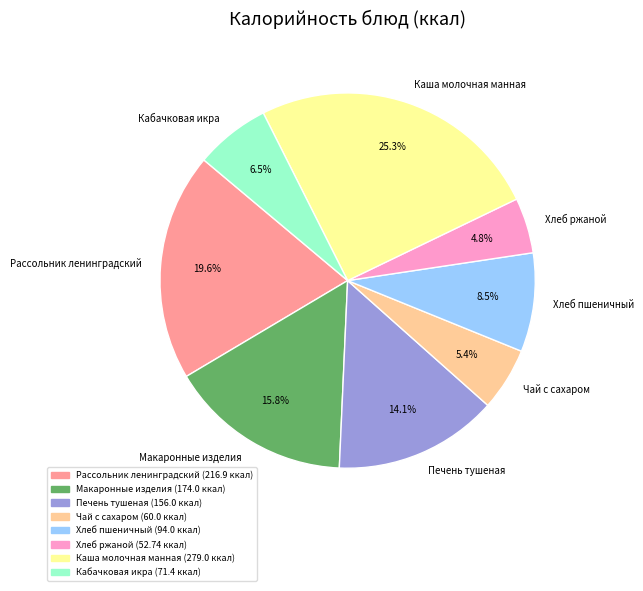

To the nearest percent, what portion does Макаронные изделия represent?

16%